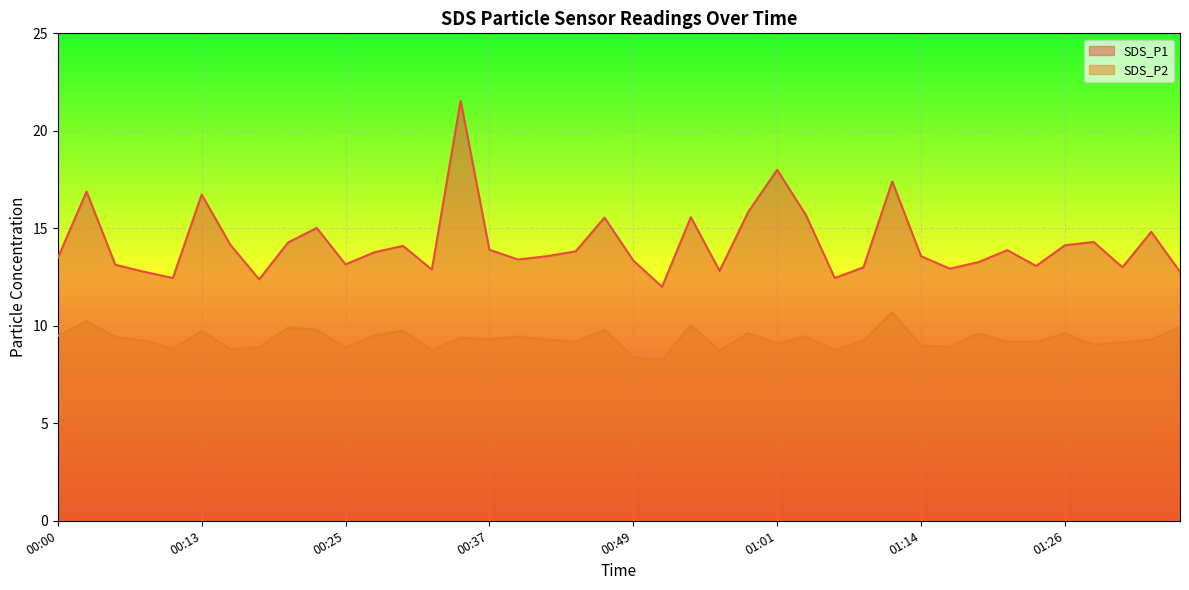

At which label does SDS_P1 first exceed 13?

00:00